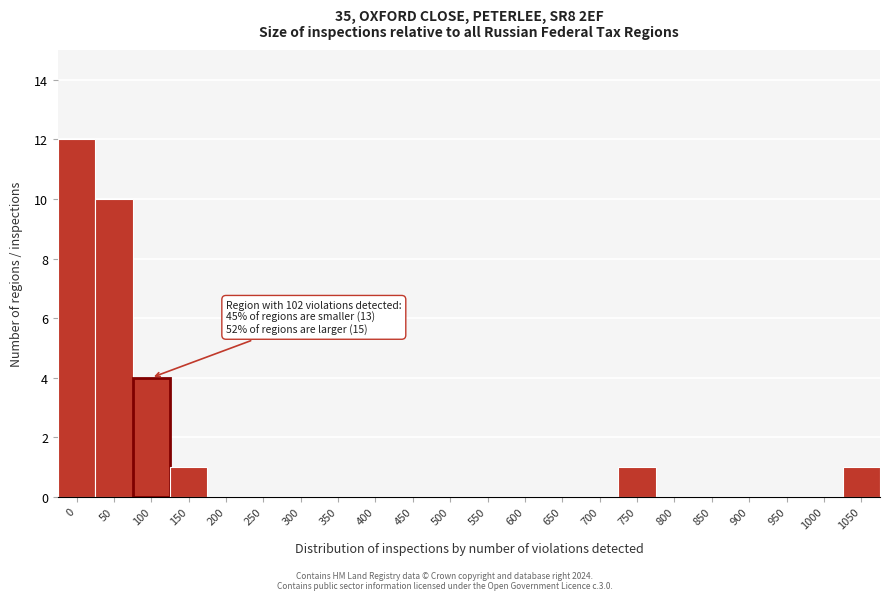

Reading right to left, what are all the values shown in this chart?

1050=1	1000=0	950=0	900=0	850=0	800=0	750=1	700=0	650=0	600=0	550=0	500=0	450=0	400=0	350=0	300=0	250=0	200=0	150=1	100=4	50=10	0=12